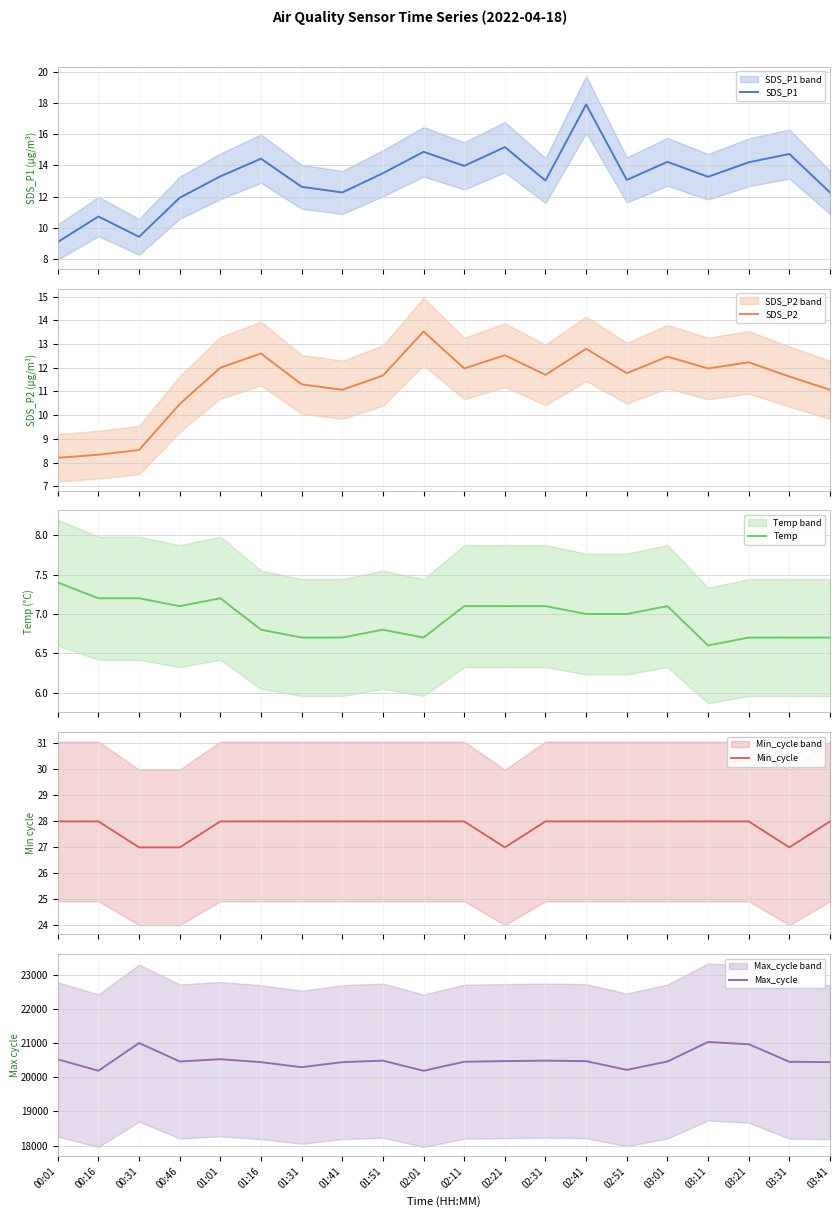

At which category is the sum across all series the highest?

03:11